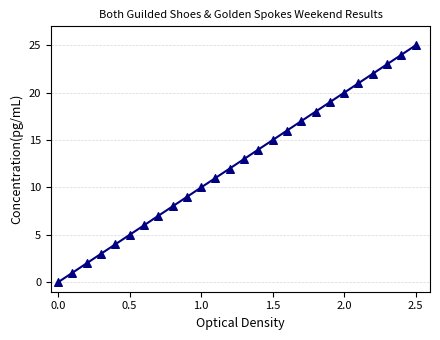

What is the range of Y values (max minus min)?

25